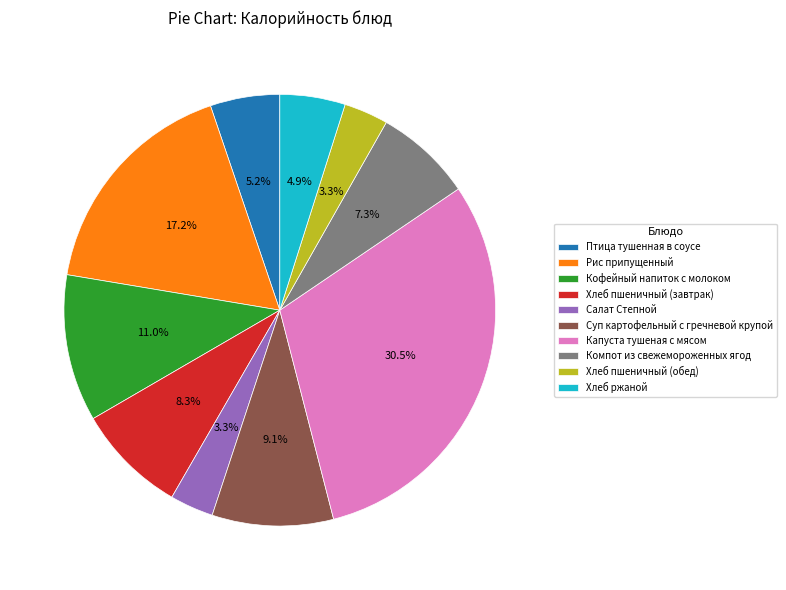

What percentage is NOT represented by Хлеб пшеничный (обед)?

96.7%